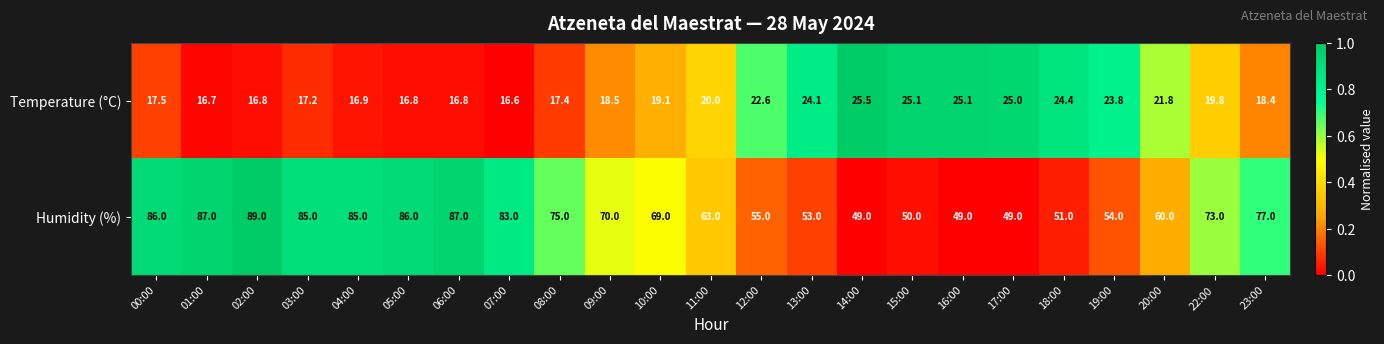

Rank the series by their average value, from lowest to highest.

Temperature (°C), Humidity (%)